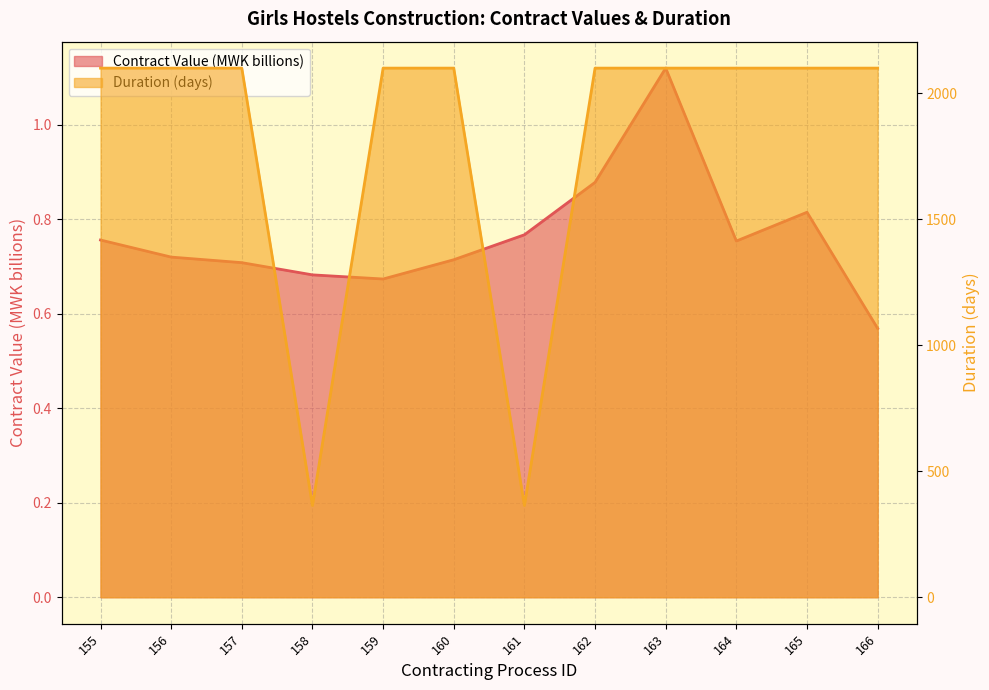

What is the value of the Duration (days) point at the 4th from the left?

364.0